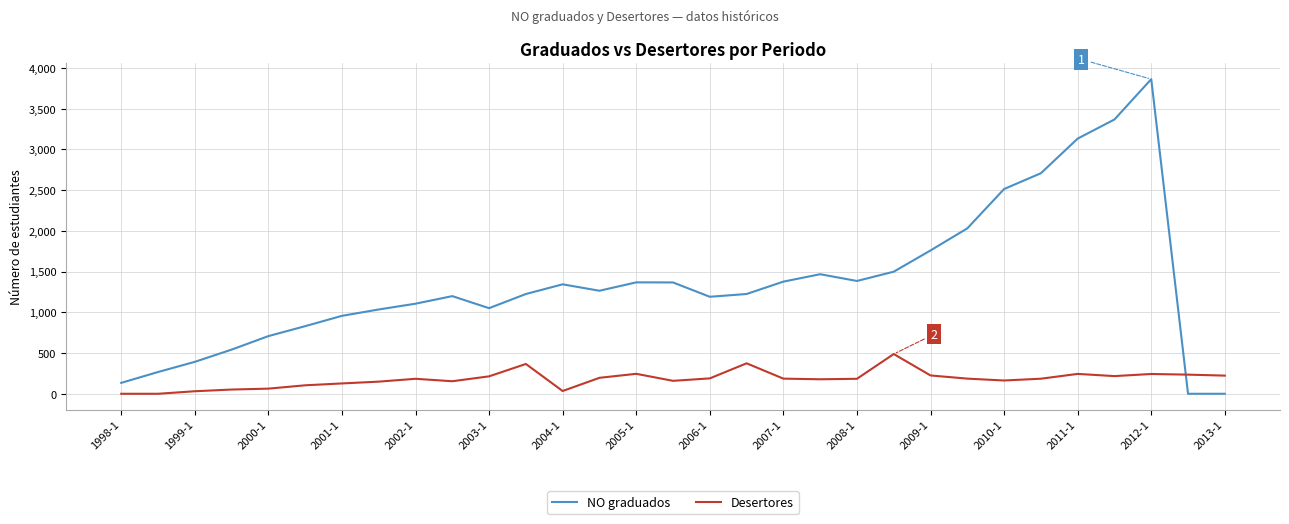

Which series has the largest total across all categories?

NO graduados